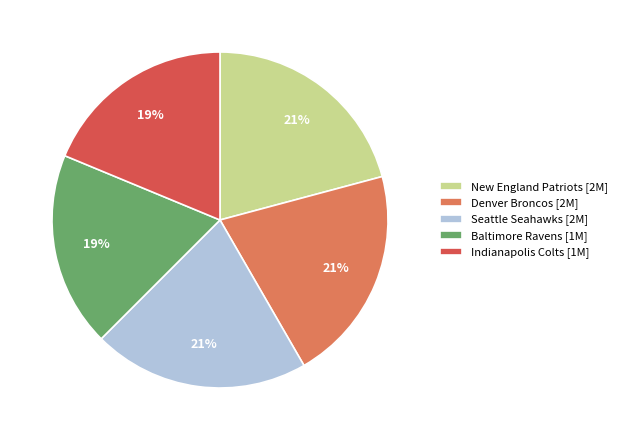

To the nearest percent, what percentage of the pie is Seattle Seahawks [2M]?

21%